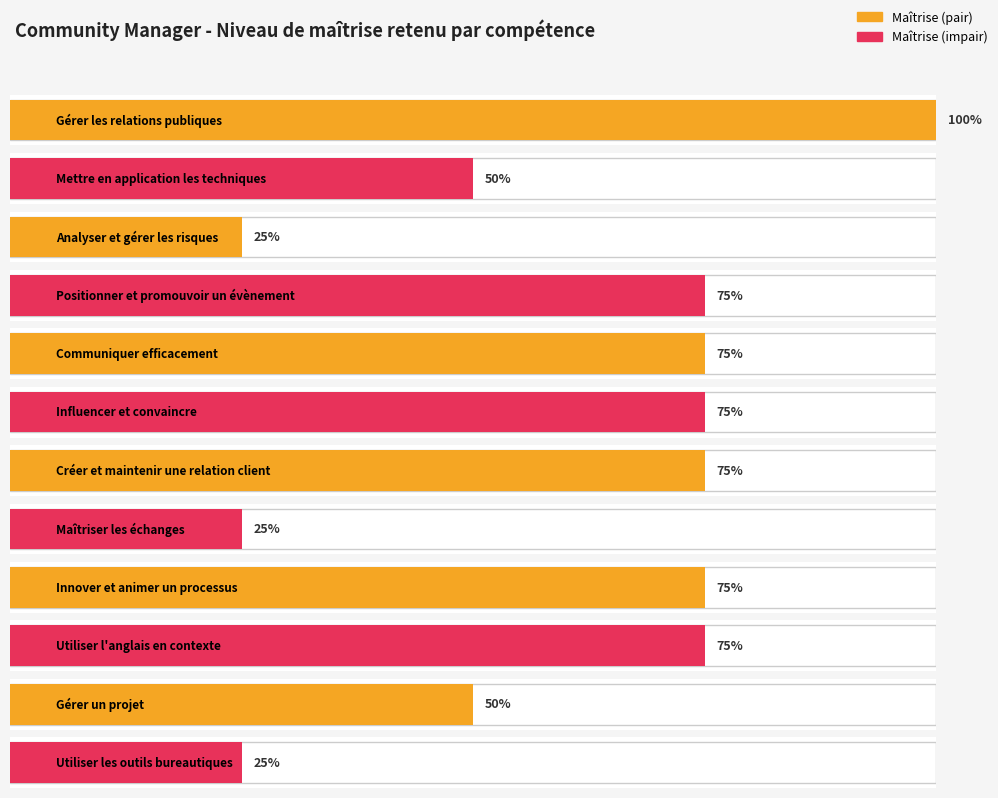

Which label corresponds to the smallest value in the chart?

Analyser et gérer les risques